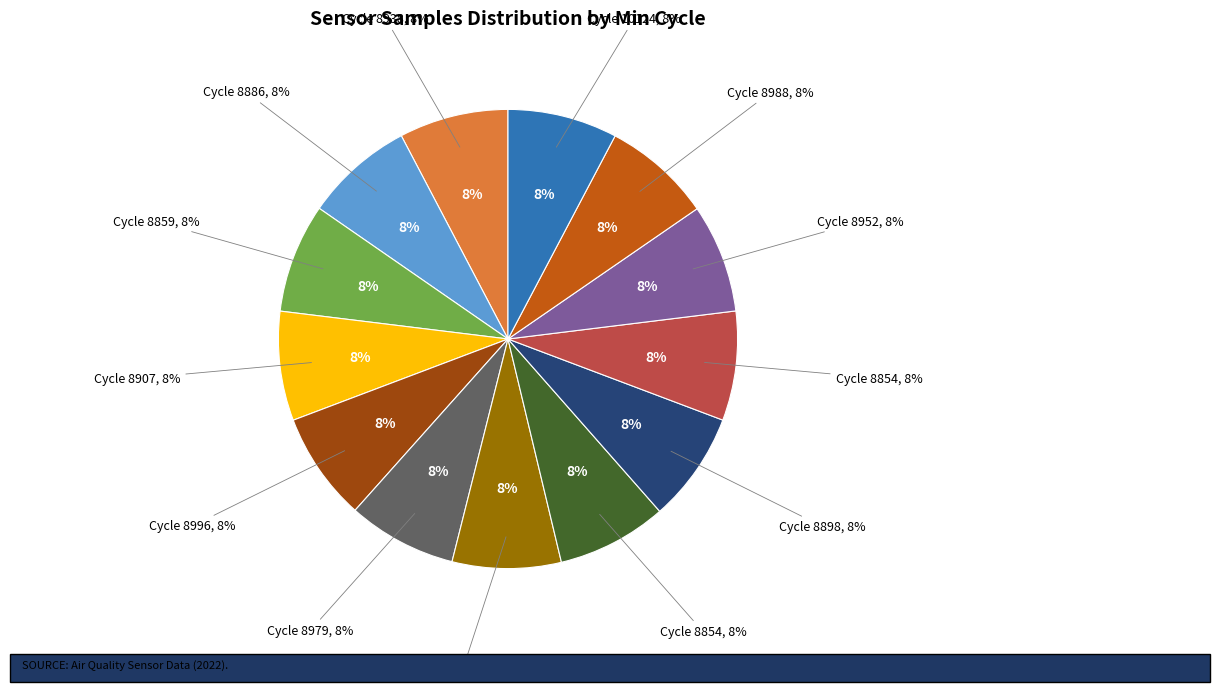

Is there a majority slice in this chart?

No